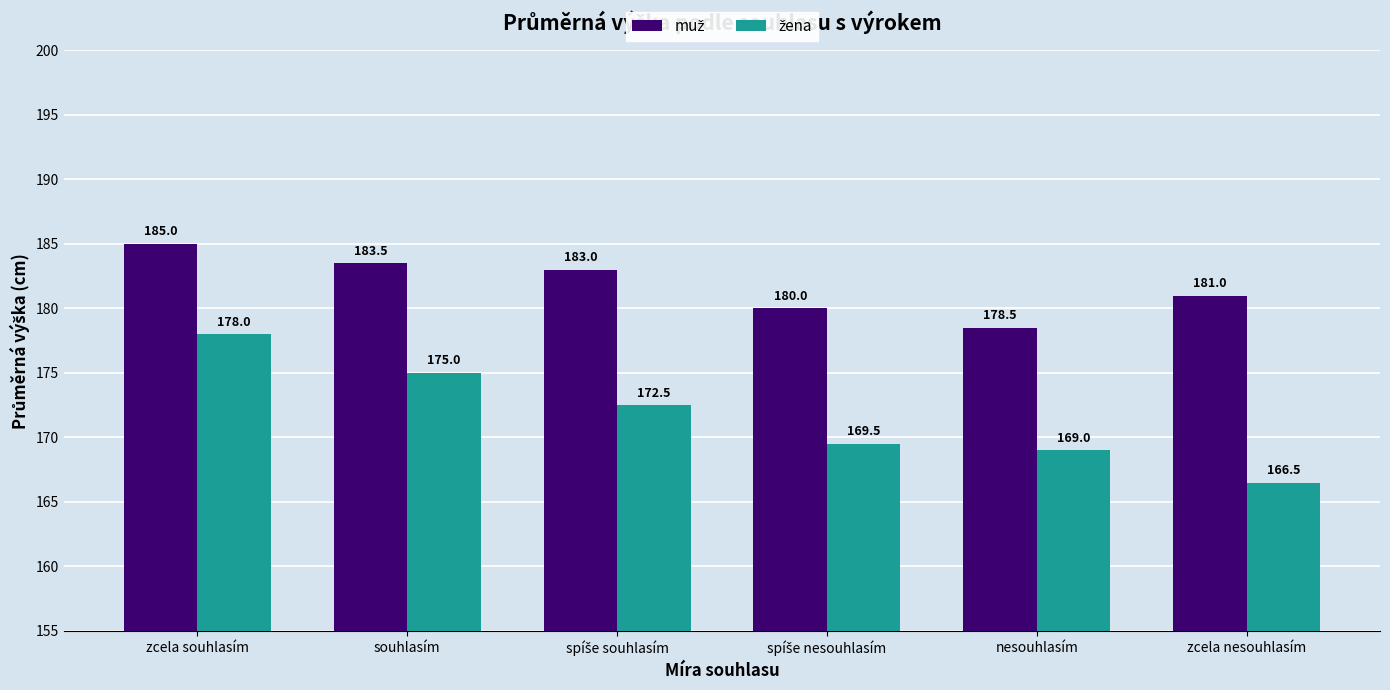

How many bars are there in each group?

2